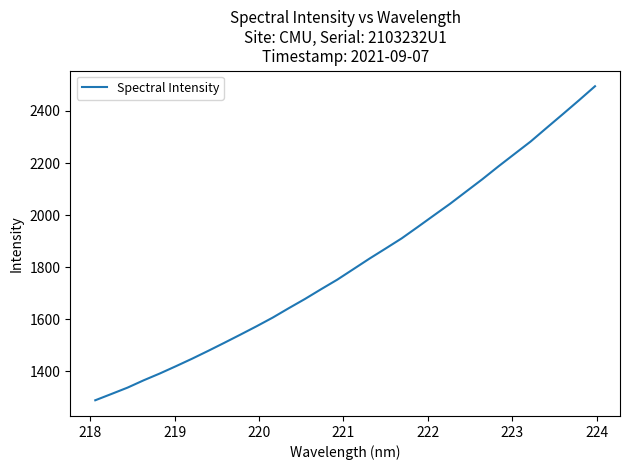

What is the difference between the maximum and minimum values?

1206.1